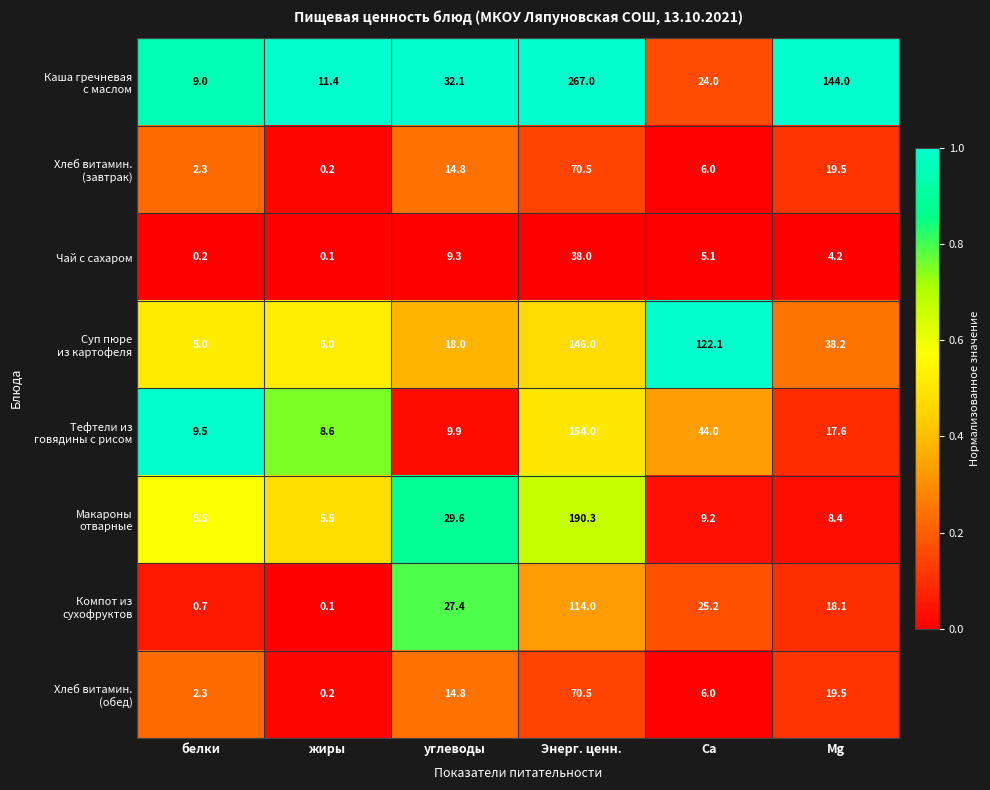

At which category does the chart reach its peak across all series?

Энерг. ценн.